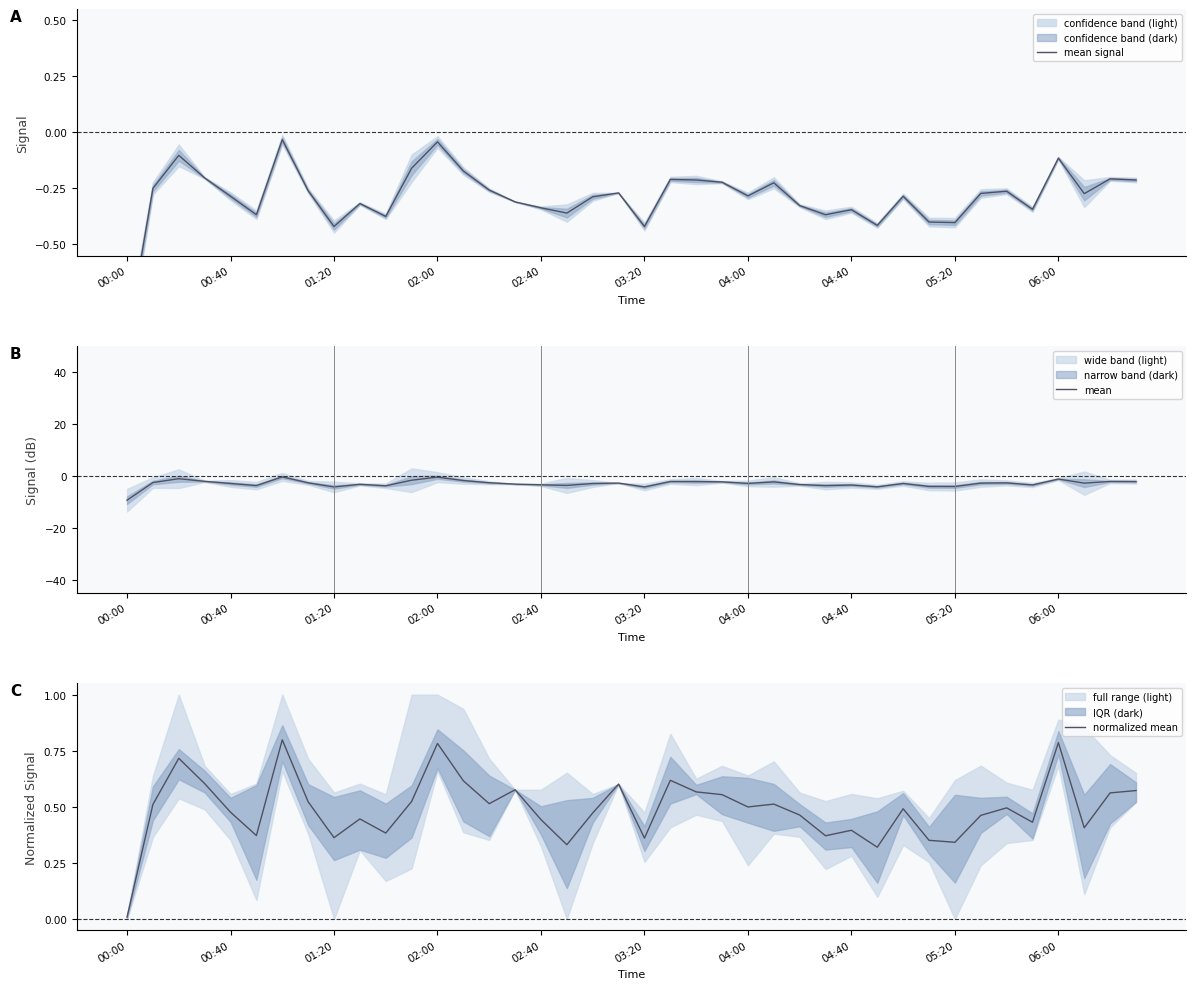

Which series has the largest total across all categories?

normalized mean